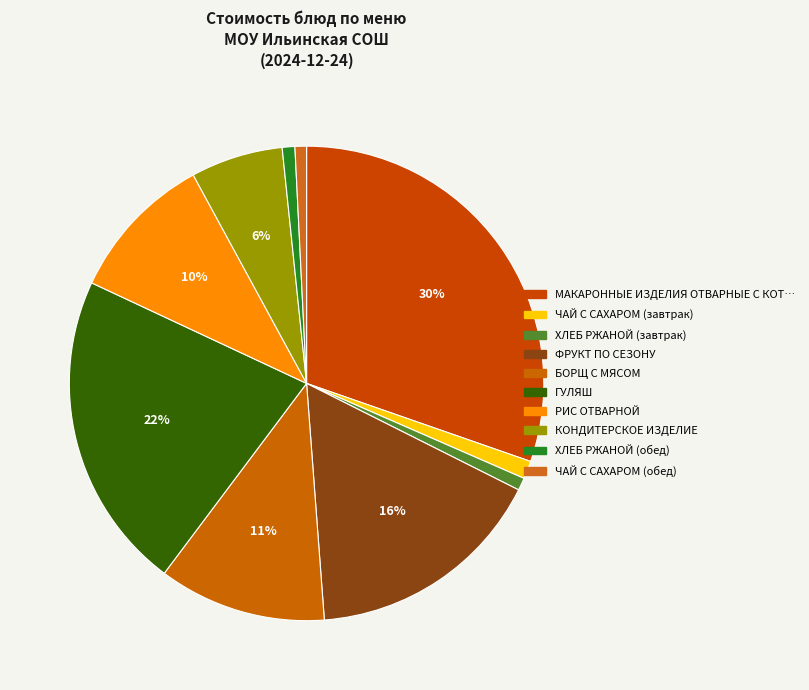

Is there a majority slice in this chart?

No